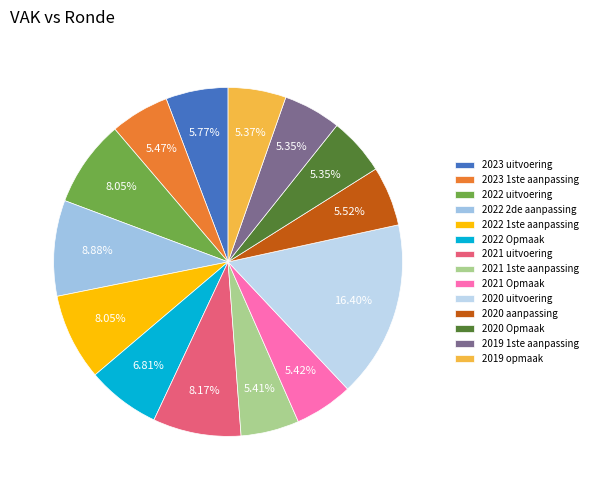

Which has a higher value, 2020 uitvoering or 2021 1ste aanpassing?

2020 uitvoering